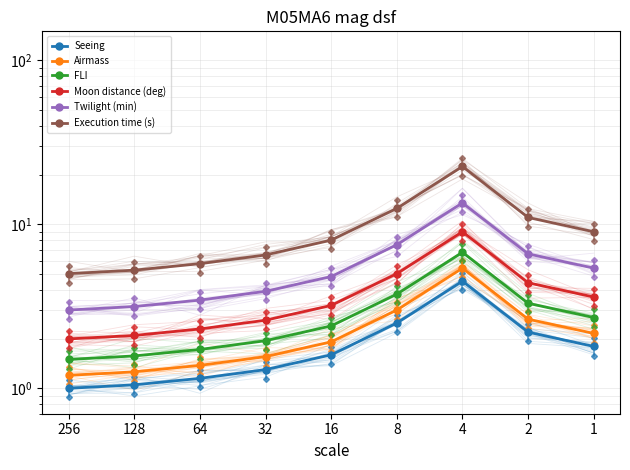

What is the total value across all series at 4?

61.6